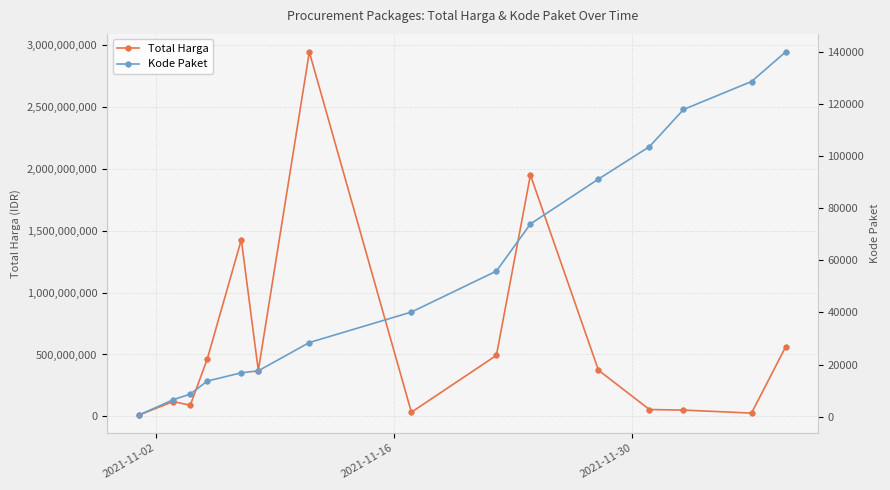

At how many categories does at least one series exceed 1156751694?

3